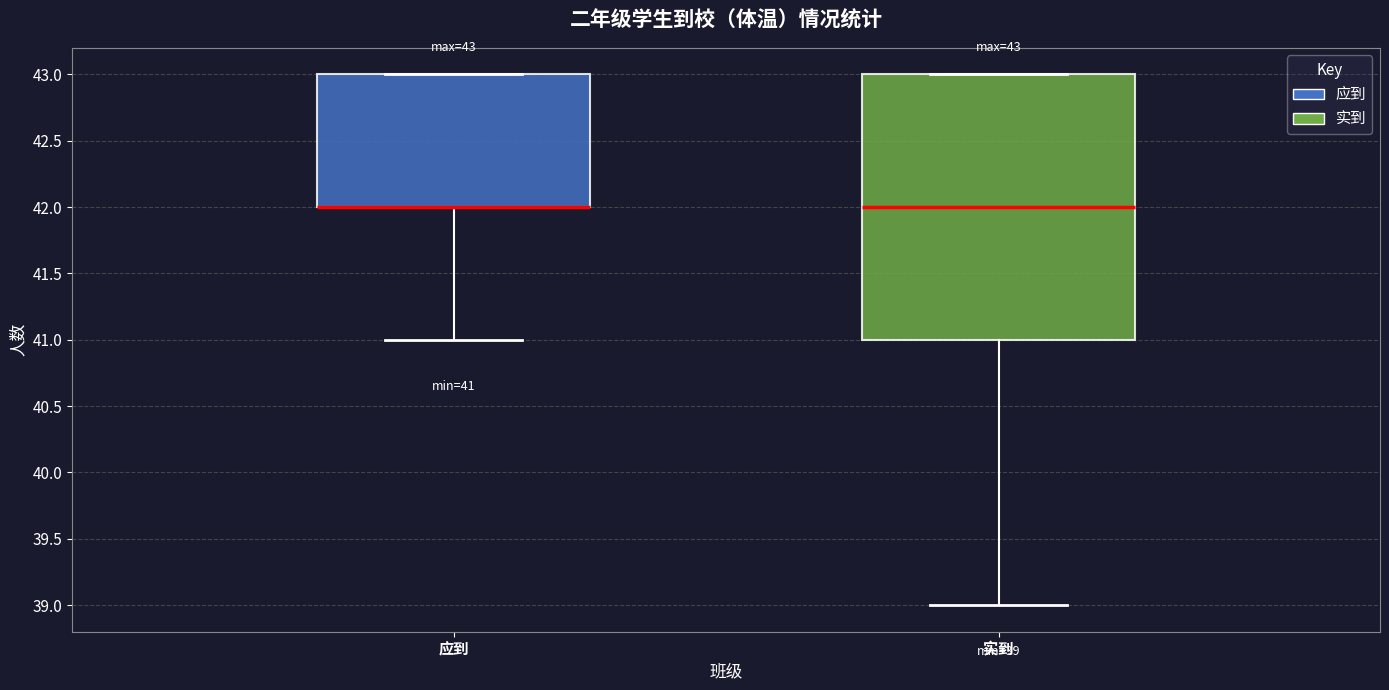

Which box is the tallest, from its lower edge to its upper edge?

实到